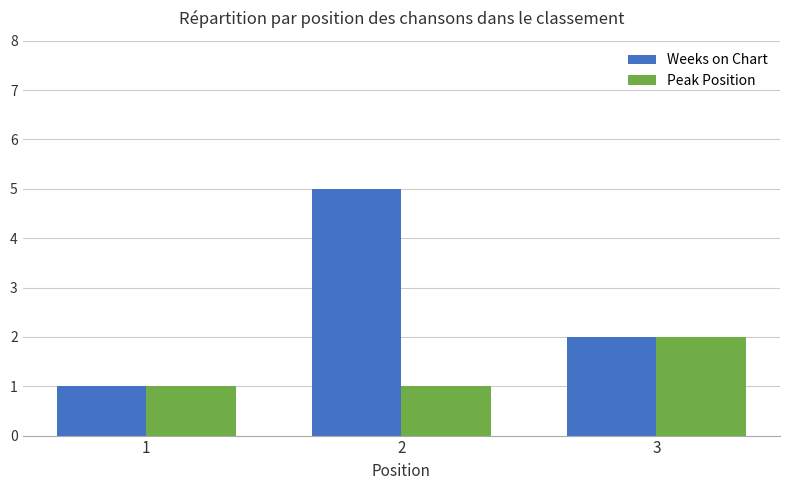

Reading left to right, extract all data points from this chart.

Weeks on Chart: 1=1	2=5	3=2
Peak Position: 1=1	2=1	3=2